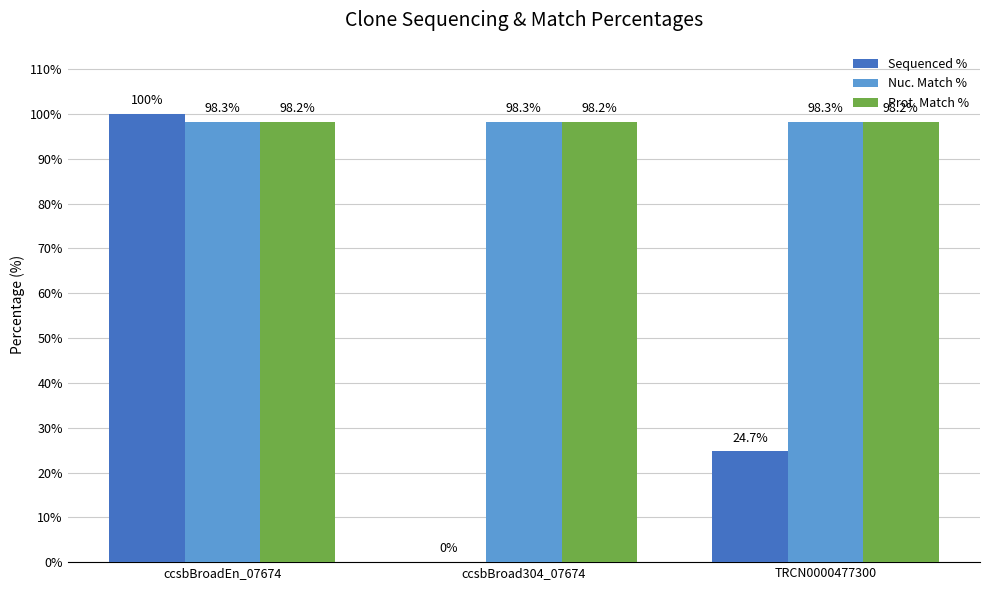

Reading left to right, list all the values displayed in this chart.

Sequenced %: ccsbBroadEn_07674=100.0	ccsbBroad304_07674=0.0	TRCN0000477300=24.7
Nuc. Match %: ccsbBroadEn_07674=98.3	ccsbBroad304_07674=98.3	TRCN0000477300=98.3
Prot. Match %: ccsbBroadEn_07674=98.2	ccsbBroad304_07674=98.2	TRCN0000477300=98.2